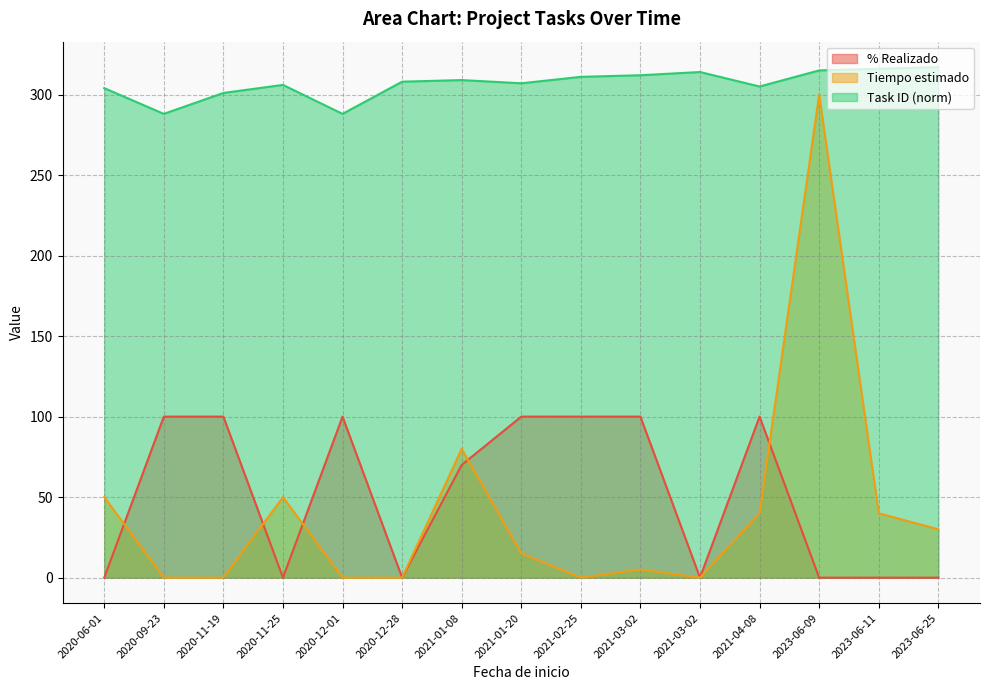

How many data points in Task ID (norm) are less than 308?

7